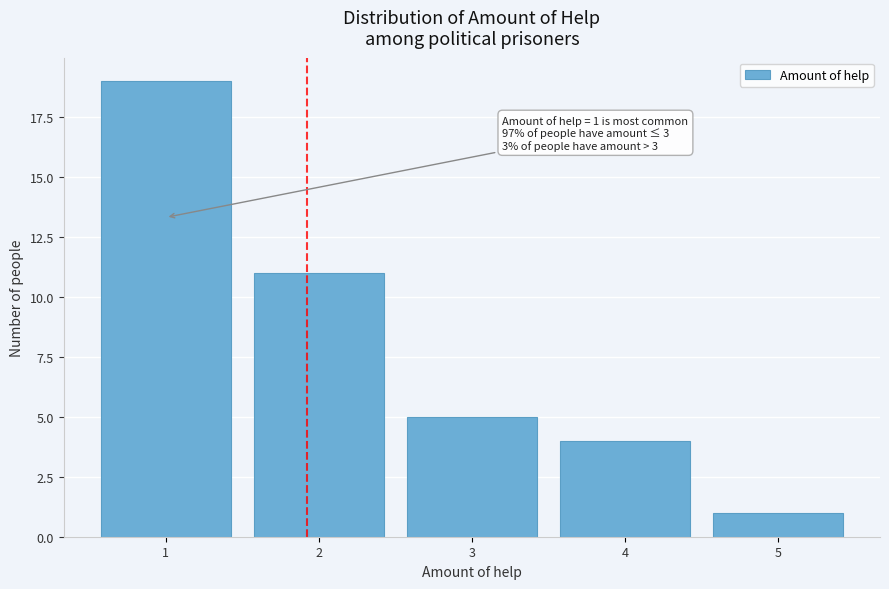

Reading left to right, what are all the values shown in this chart?

19	11	5	4	1